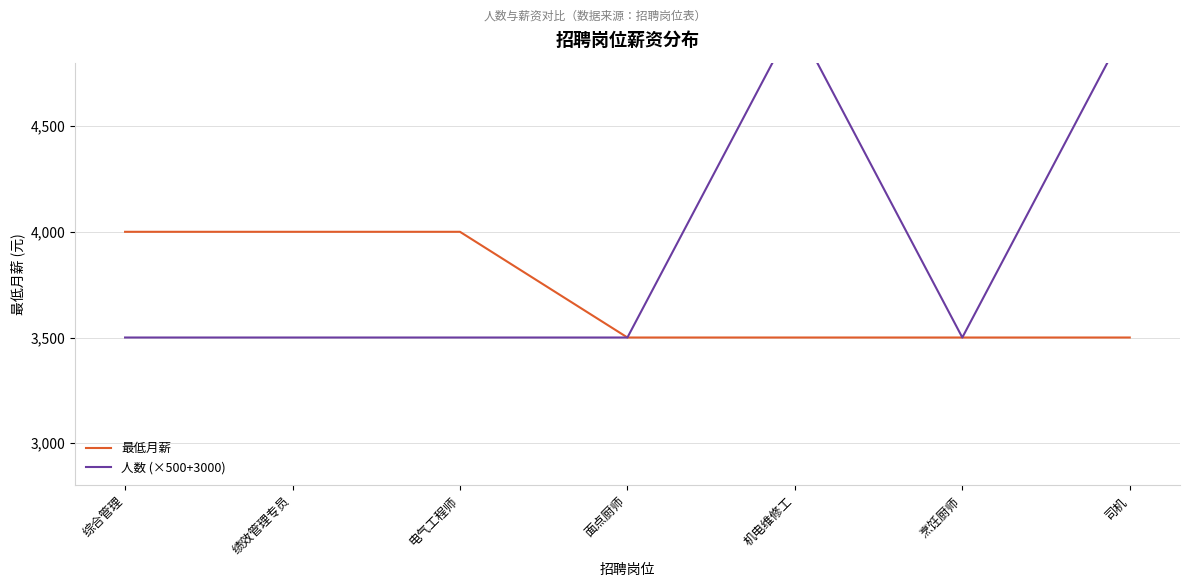

True or false: 最低月薪 and 人数 (×500+3000) cross at least once.

False